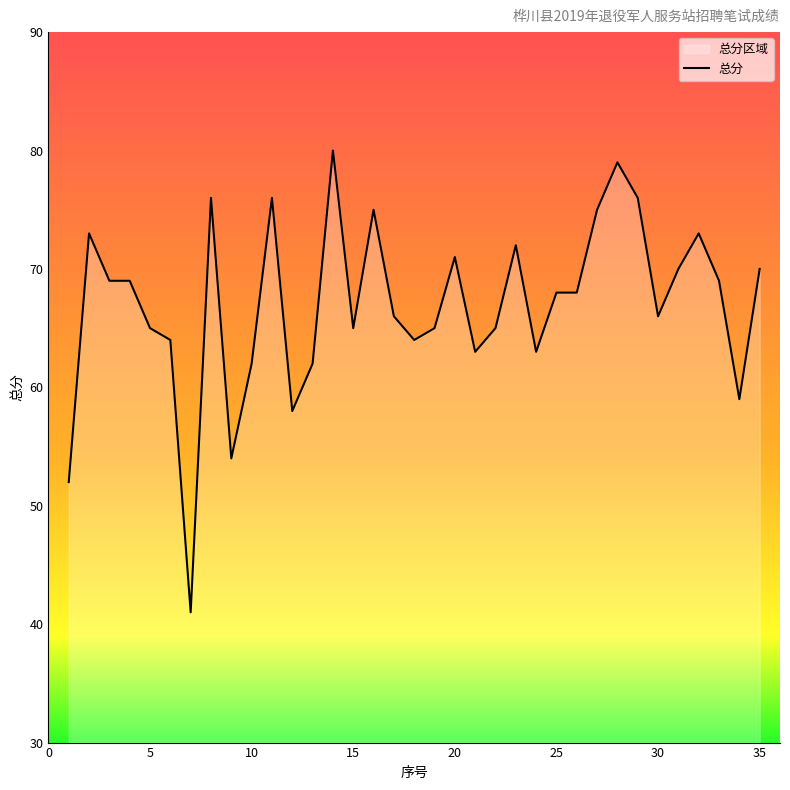

Reading right to left, list all the values displayed in this chart.

35=70	34=59	33=69	32=73	31=70	30=66	29=76	28=79	27=75	26=68	25=68	24=63	23=72	22=65	21=63	20=71	19=65	18=64	17=66	16=75	15=65	14=80	13=62	12=58	11=76	10=62	9=54	8=76	7=41	6=64	5=65	4=69	3=69	2=73	1=52